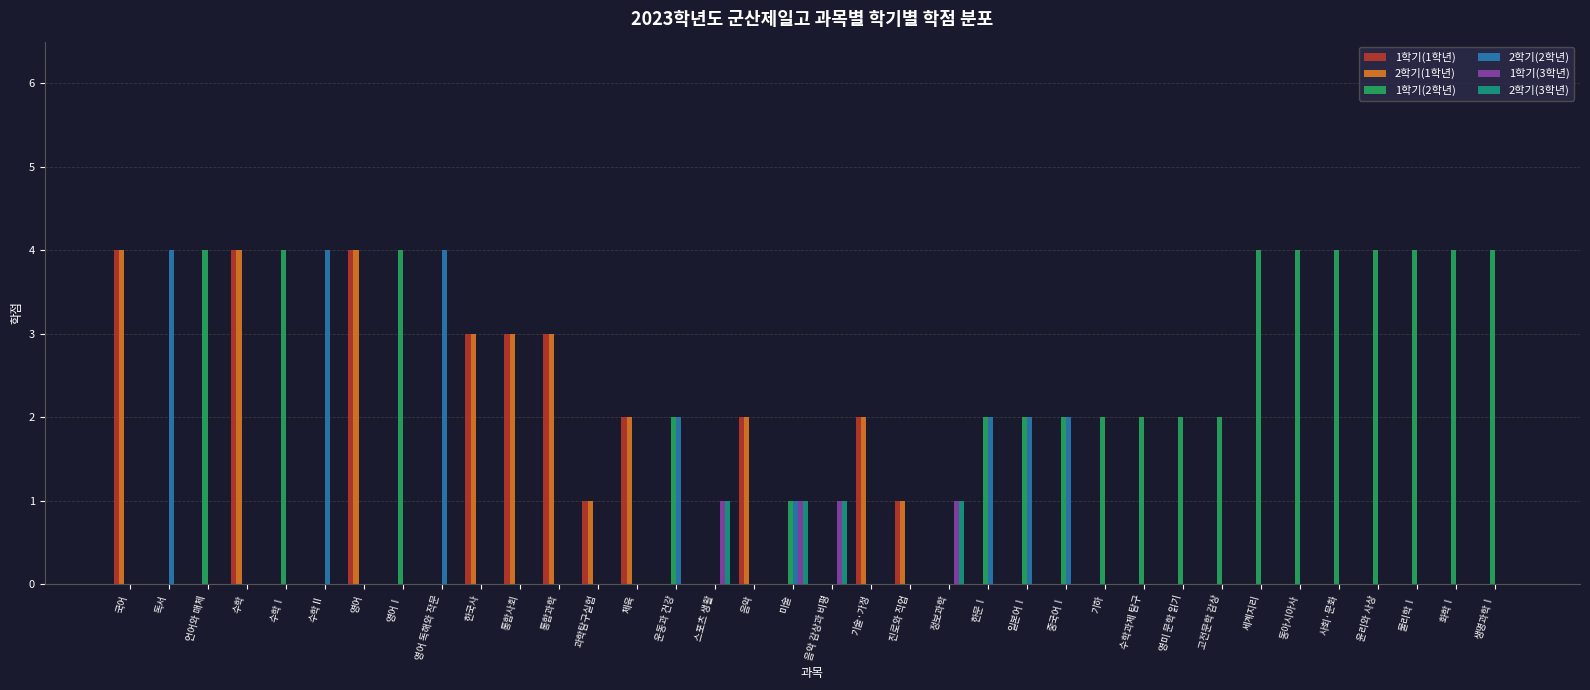

Count the 2학기(3학년) values in the range 0 to 1.

36